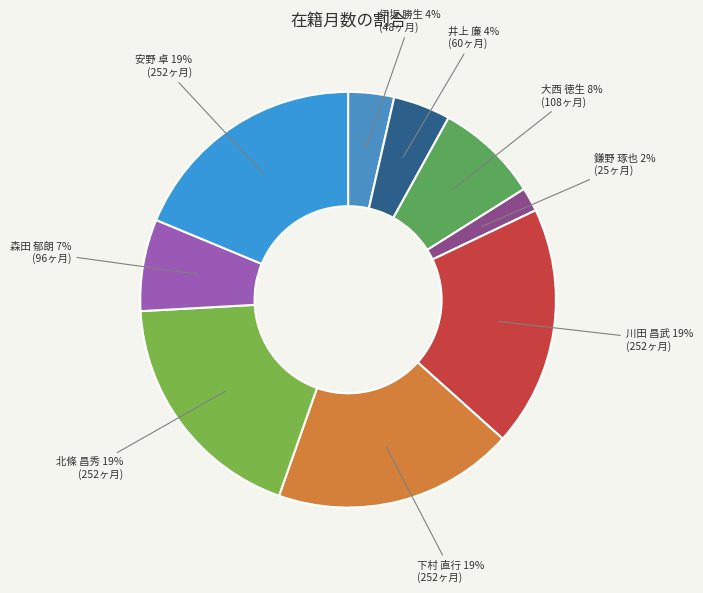

Count the number of slices in the pie.

9